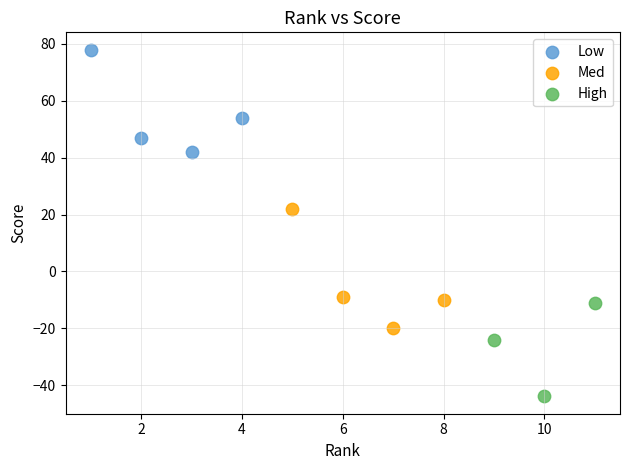

Which series contains the highest Y value?

Low